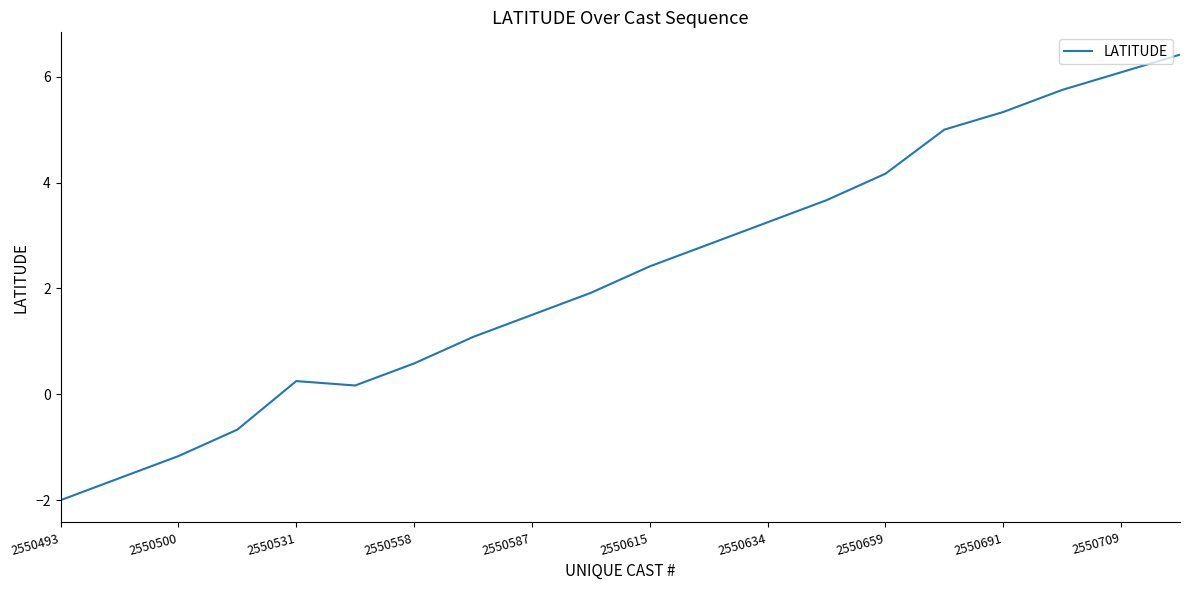

What is the smallest value displayed?

-2.0